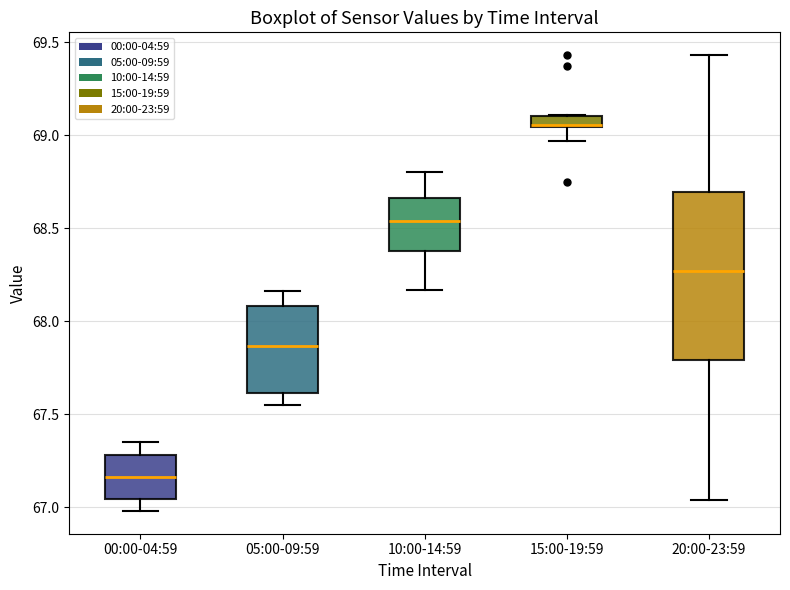

Which box has the highest median line?

15:00-19:59